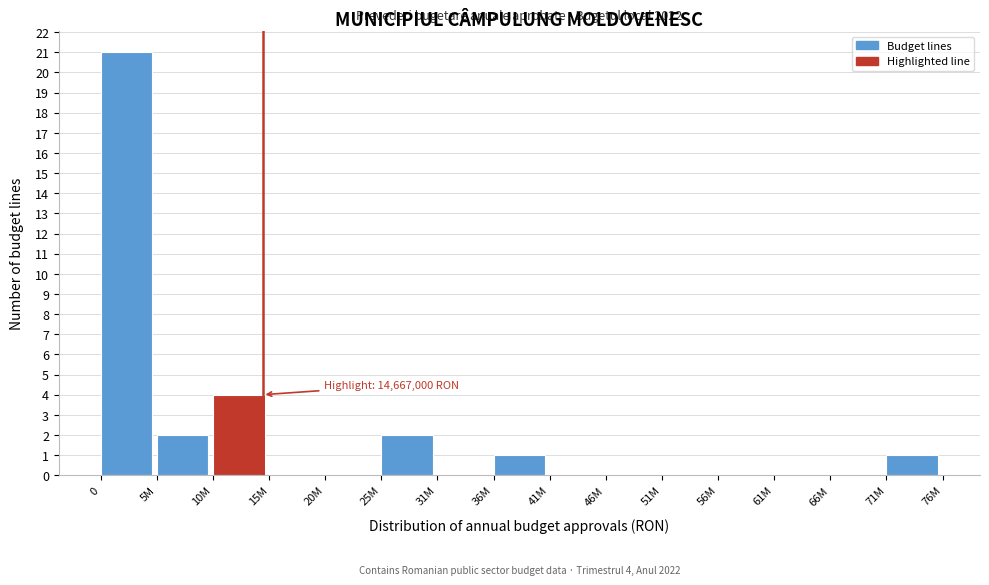

Reading left to right, list all the values displayed in this chart.

0=21	5M=2	10M=4	15M=0	20M=0	25M=2	31M=0	36M=1	41M=0	46M=0	51M=0	56M=0	61M=0	66M=0	71M=1